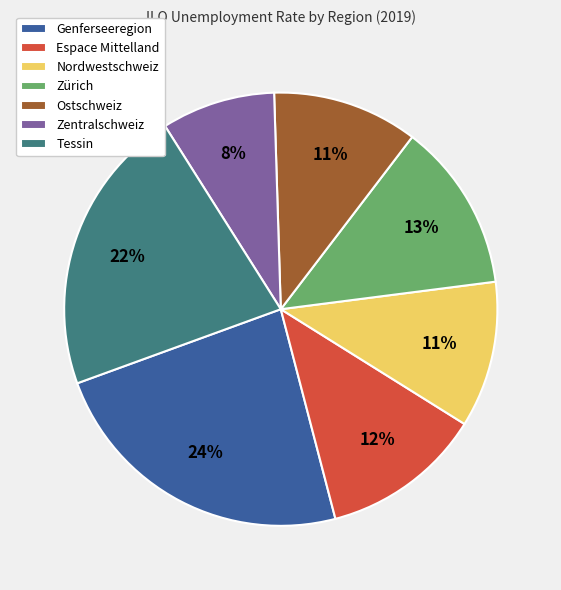

To the nearest percent, what percentage of the pie is Zürich?

13%